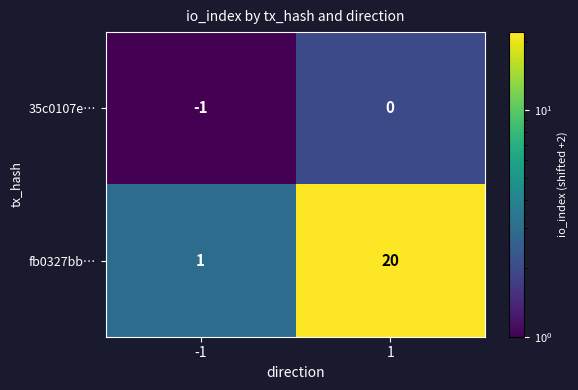

What is the maximum value shown in the chart?

20